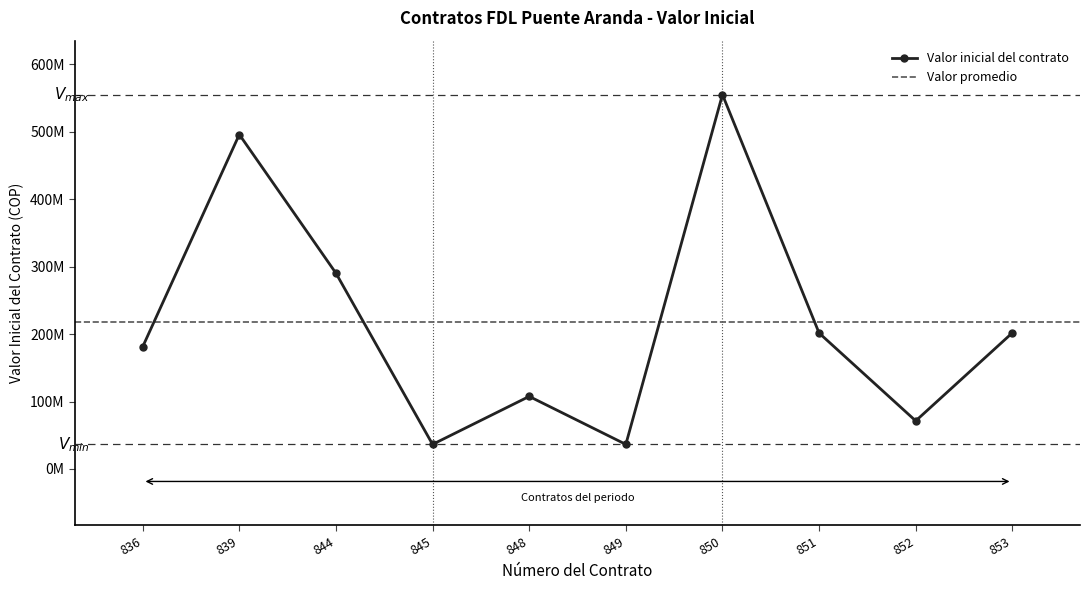

The value at 845 is 48845224. True or false?

False